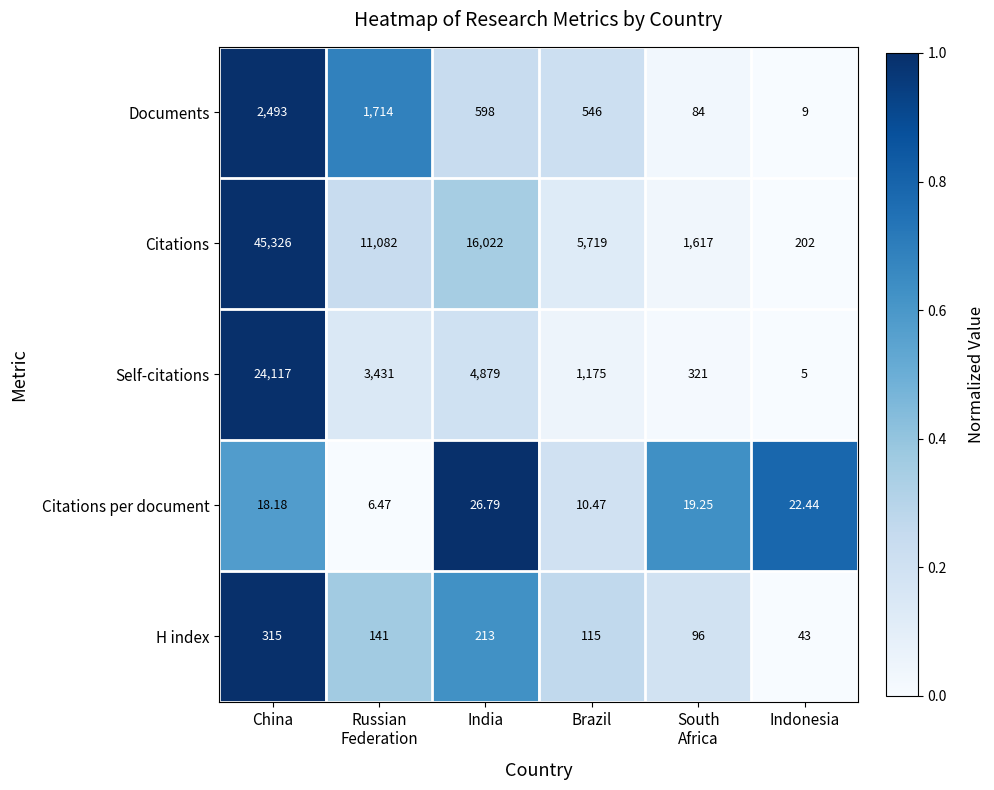

List the series in order of their peak value, highest first.

Citations, Self-citations, Documents, H index, Citations per document